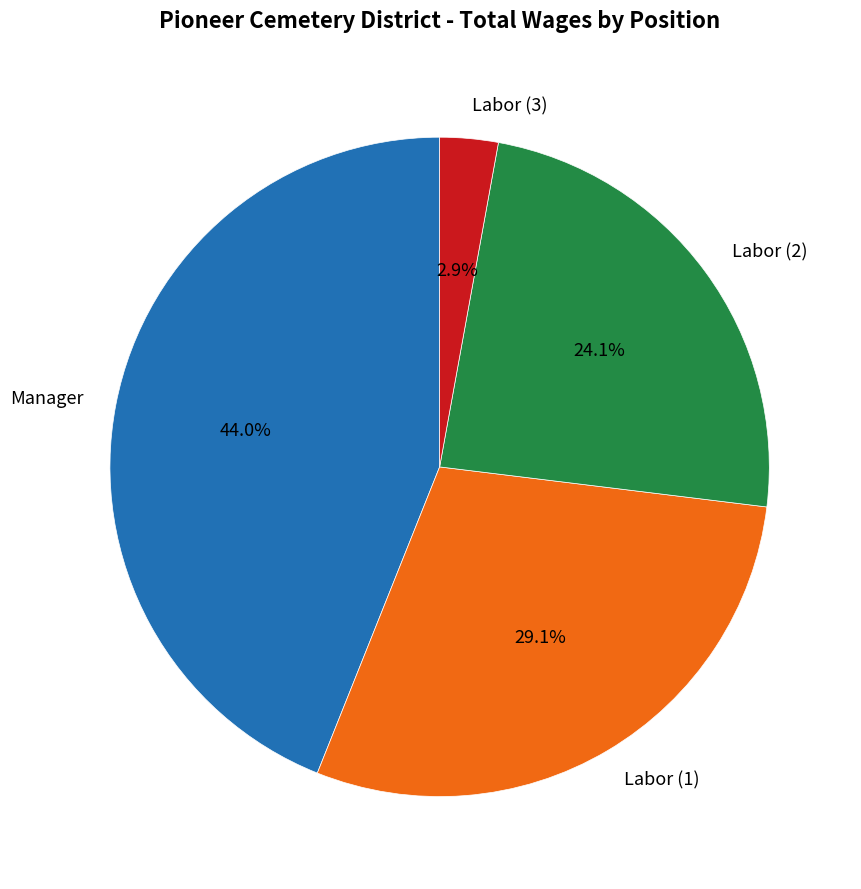

Is the sum of Labor (3) and Labor (1) greater than half?

No